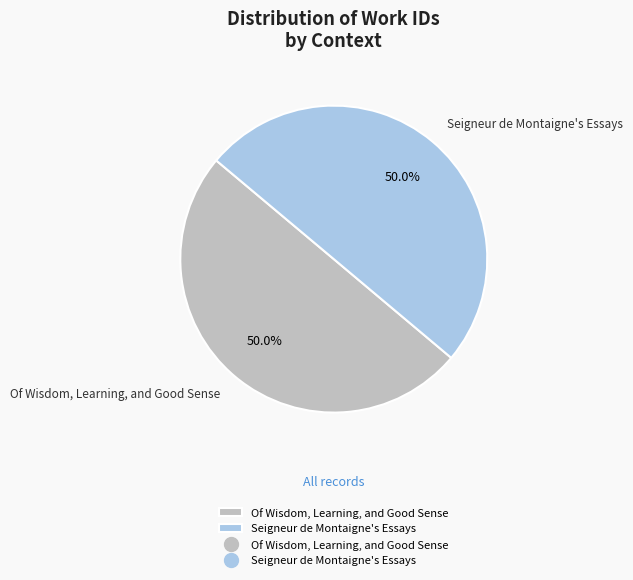

Is it true that Of Wisdom, Learning, and Good Sense is 63% of the pie?

False